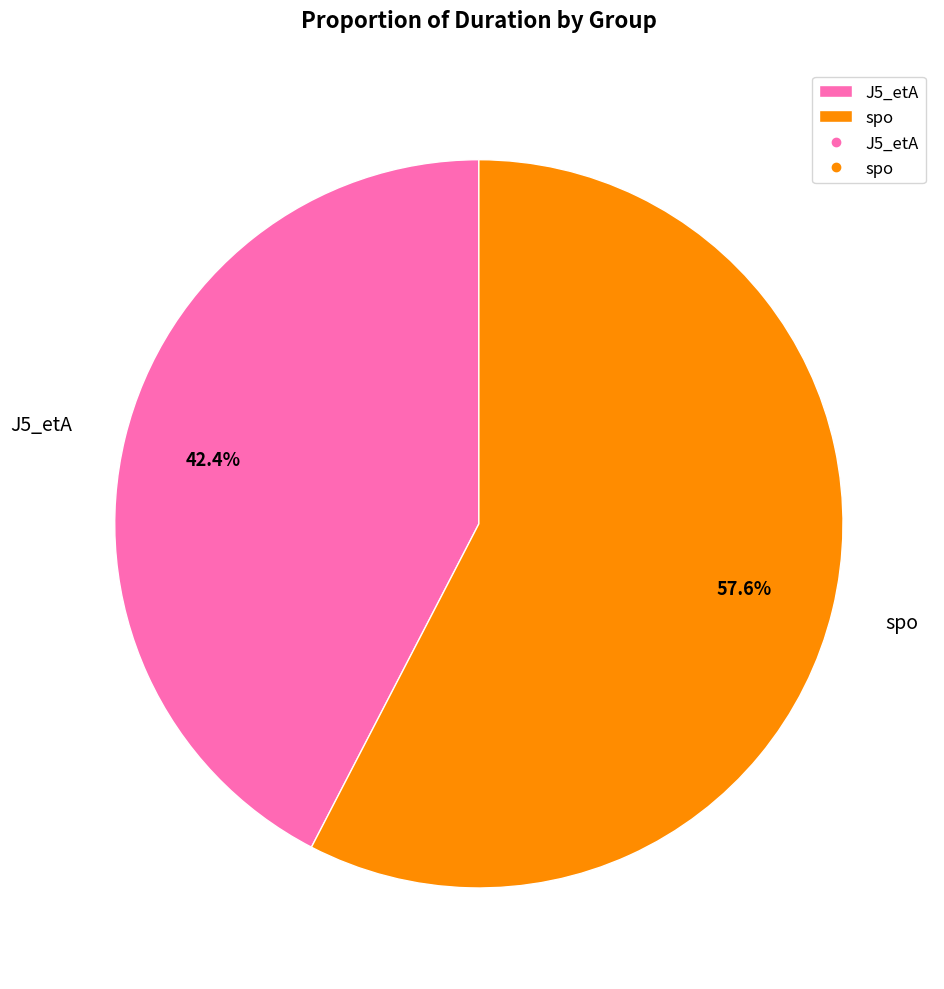

Is there a majority slice in this chart?

Yes